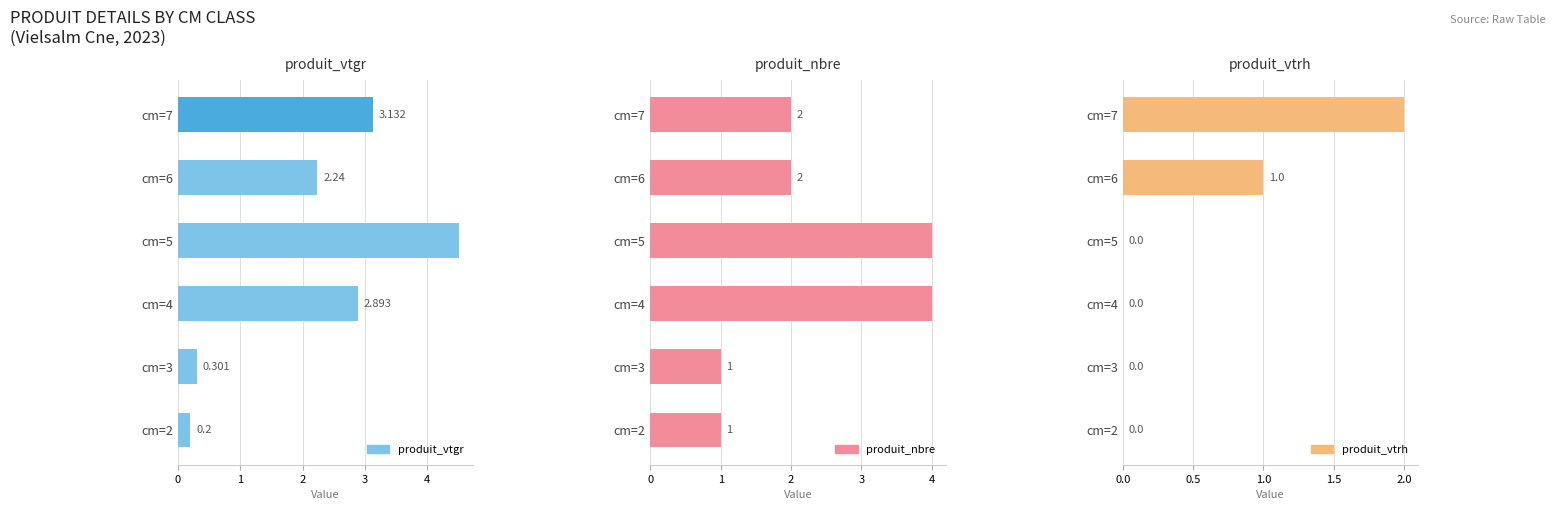

What is the value of the produit_vtrh bar at the 6th from the left?

2.0